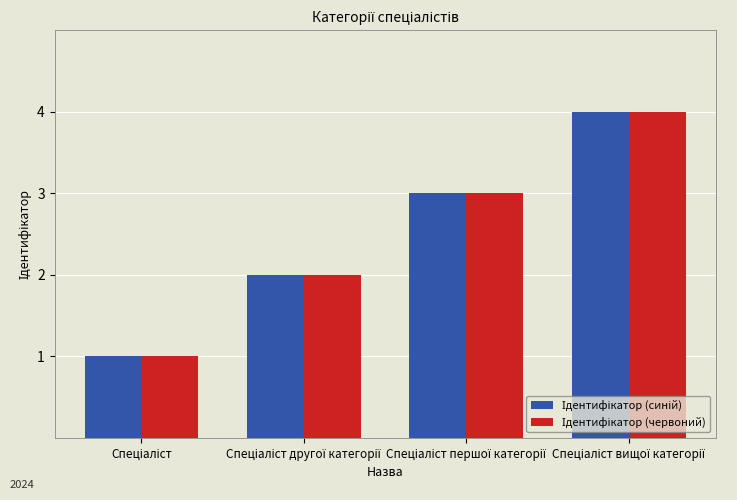

What is the maximum value shown in the chart?

4